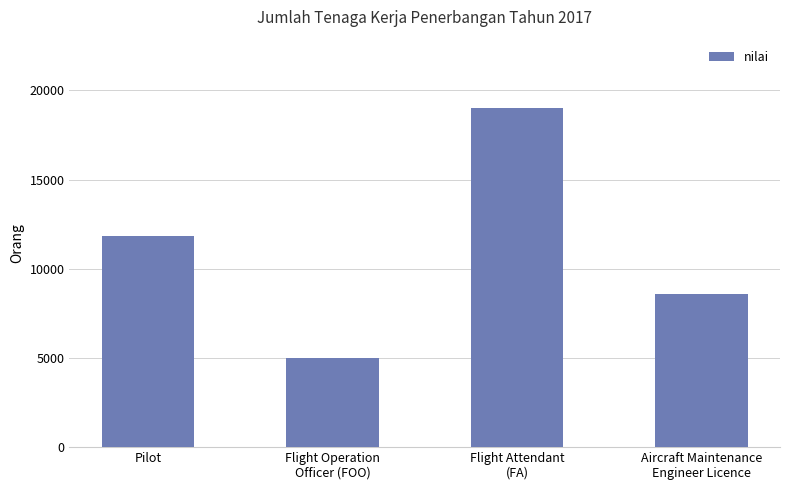

How many values are below 11849?

2